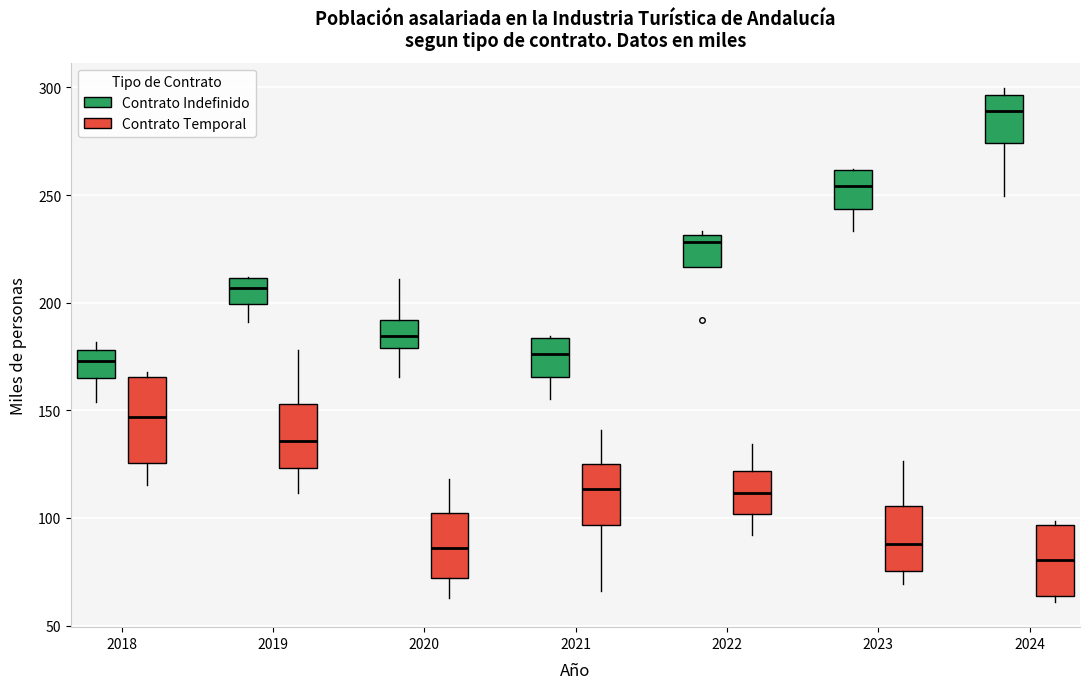

Reading left to right, read every box against the y-axis: the position of its median line, the range the box covers, and the ends of its whiskers. The values are not printed on the chart, so give them approximately, as read against the axis.

2018 (Contrato Indefinido): median 175, box 165 to 180, whiskers 155 to 180 (just above the box's upper edge)
2018 (Contrato Temporal): median 145, box 125 to 165, whiskers 115 to 170
2019 (Contrato Indefinido): median 205, box 200 to 210, whiskers 190 to 210
2019 (Contrato Temporal): median 135, box 125 to 155, whiskers 110 to 180
2020 (Contrato Indefinido): median 185, box 180 to 190, whiskers 165 to 210
2020 (Contrato Temporal): median 85, box 70 to 100, whiskers 65 to 120
2021 (Contrato Indefinido): median 175, box 165 to 185, whiskers 155 to 185
2021 (Contrato Temporal): median 115, box 95 to 125, whiskers 65 to 140
2022 (Contrato Indefinido): median 230 (just below the box's upper edge), box 215 to 230, whiskers 215 to 235
2022 (Contrato Temporal): median 110, box 100 to 120, whiskers 90 to 135
2023 (Contrato Indefinido): median 255, box 245 to 260, whiskers 235 to 260
2023 (Contrato Temporal): median 90, box 75 to 105, whiskers 70 to 125
2024 (Contrato Indefinido): median 290, box 275 to 295, whiskers 250 to 300
2024 (Contrato Temporal): median 80, box 65 to 95, whiskers 60 to 100